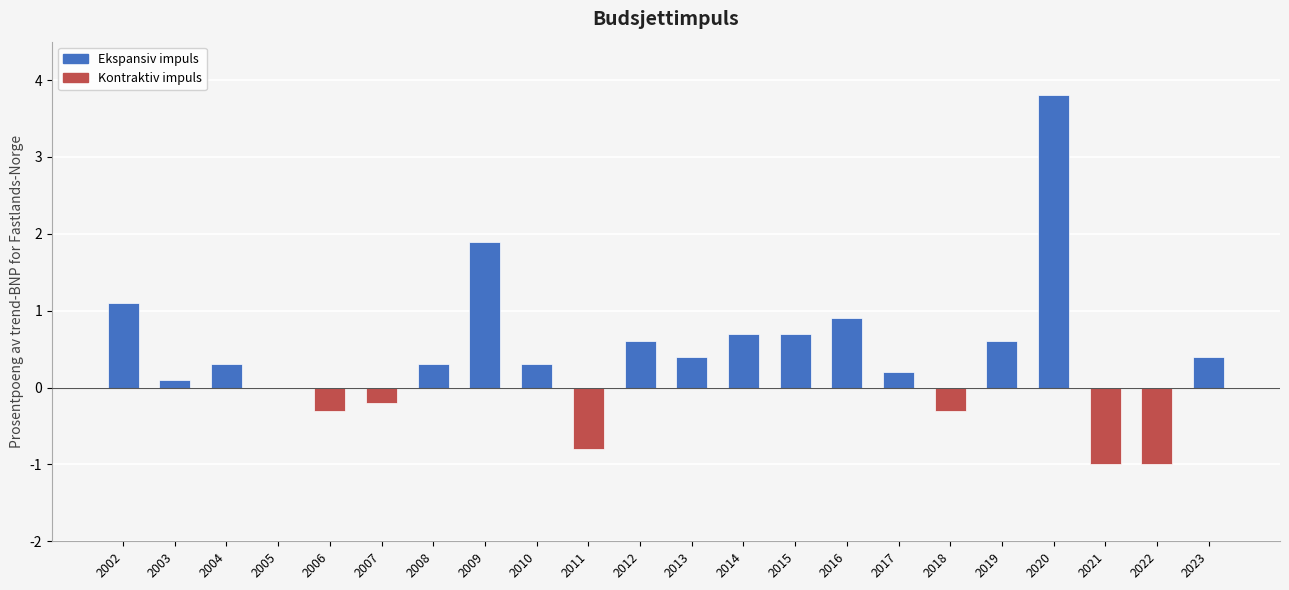

How many distinct data groups are displayed?

1